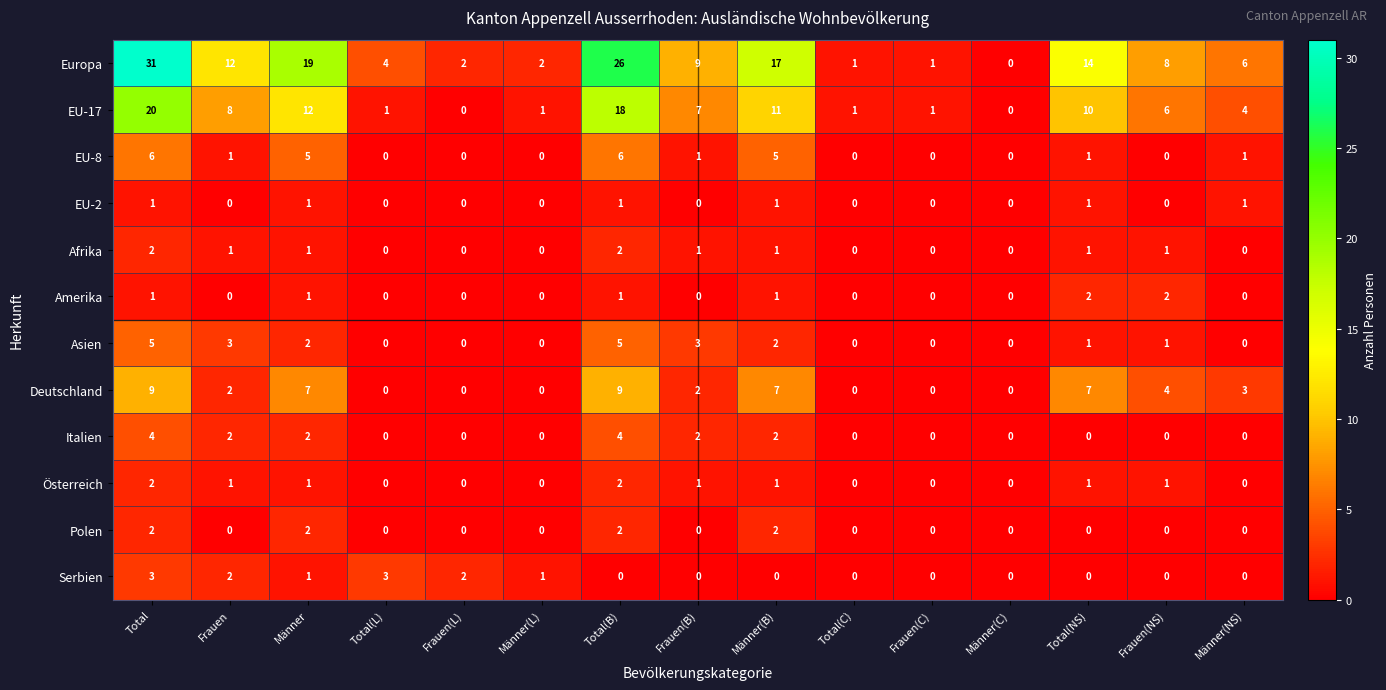

At how many categories does at least one series exceed 25?

2